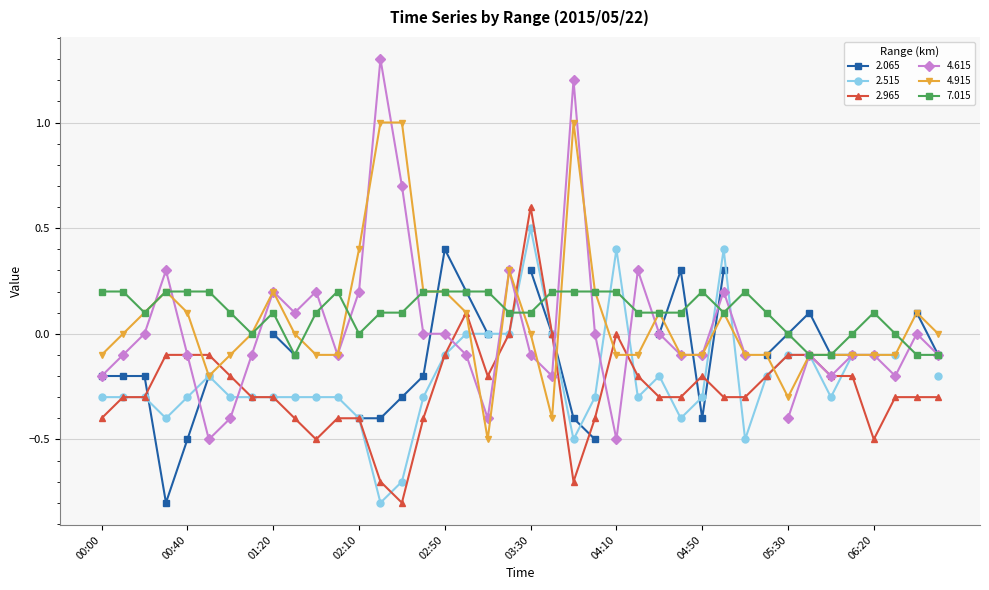

True or false: 7.015 has more than 2 interior local peaks.

True